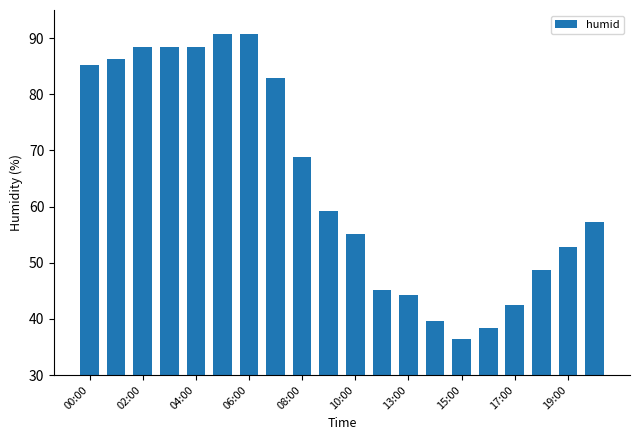

How many bars are there in total?

20